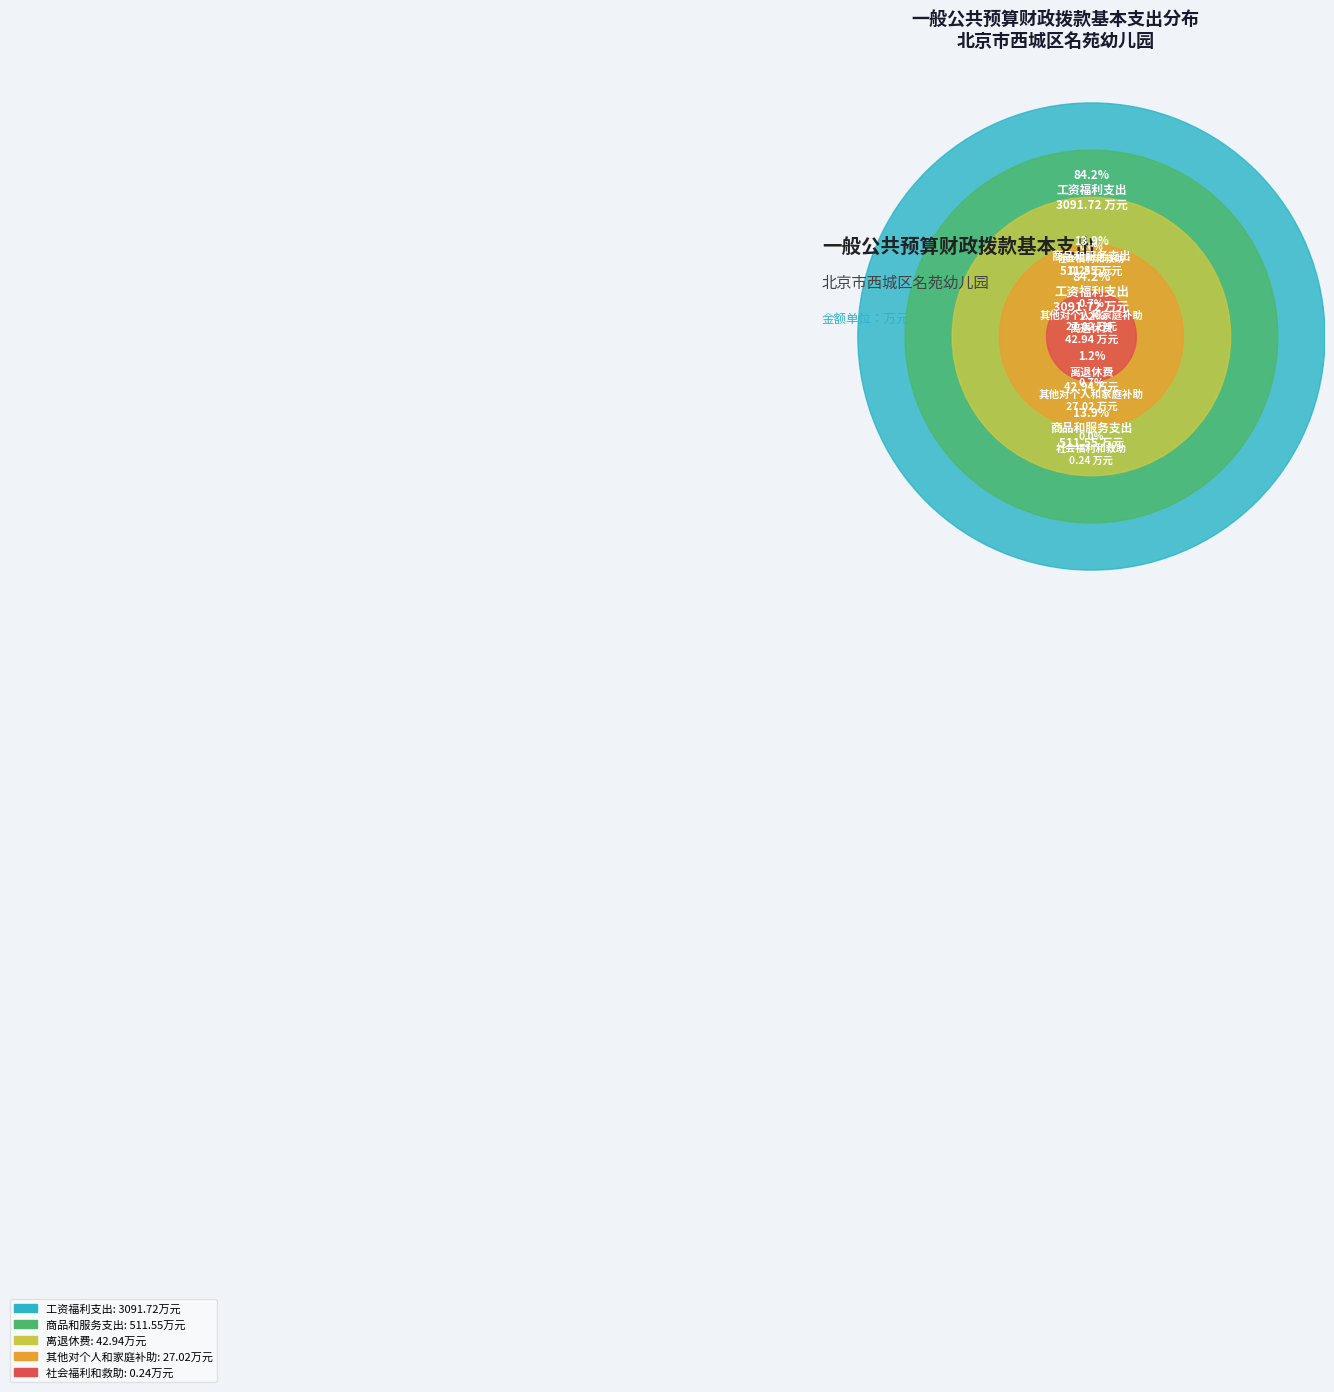

How many slices are in this pie chart?

5